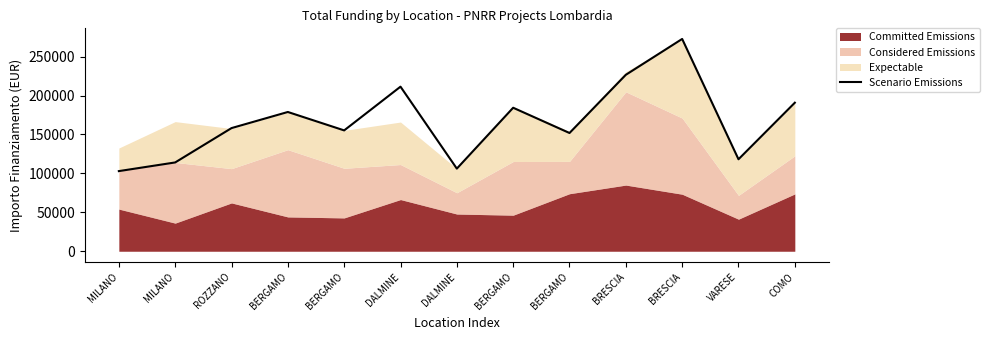

How many lines are shown in the chart?

1